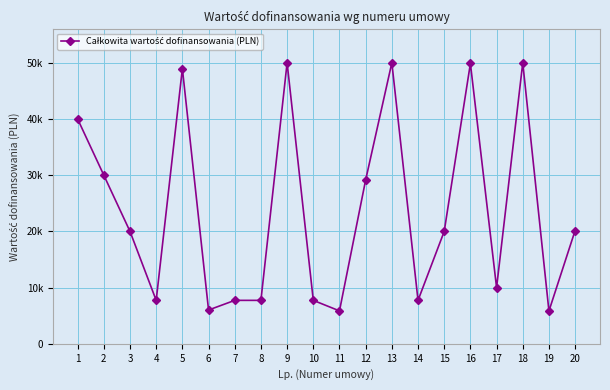

What is the difference between the values at 16 and 4?

42145.5